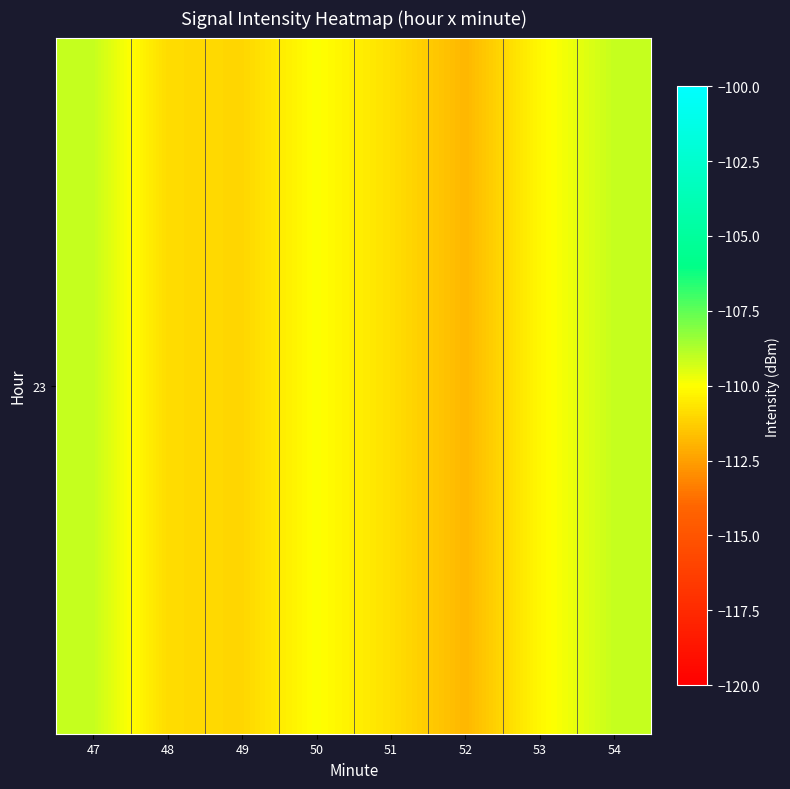

At which label does the data first exceed -110?

47